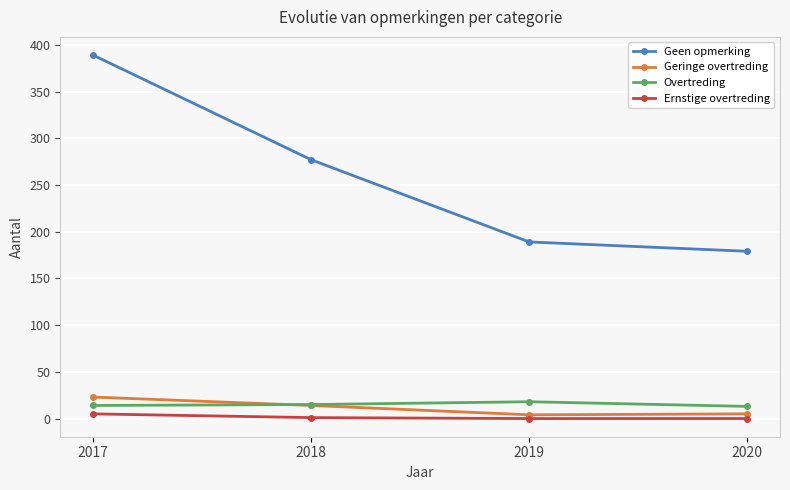

True or false: Ernstige overtreding and Overtreding cross at least once.

False